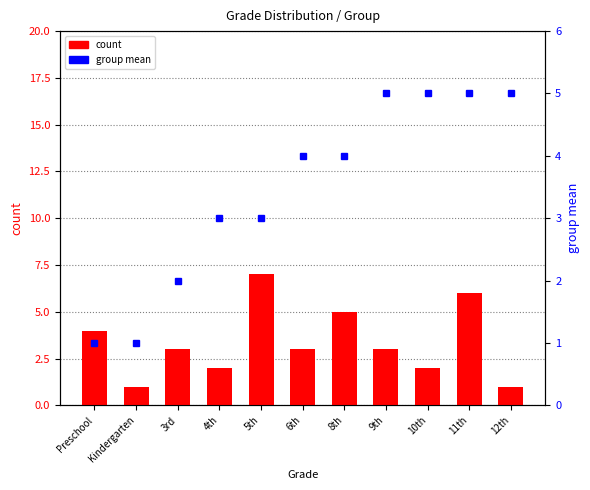

What is the label of the 2nd bar from the right?

11th